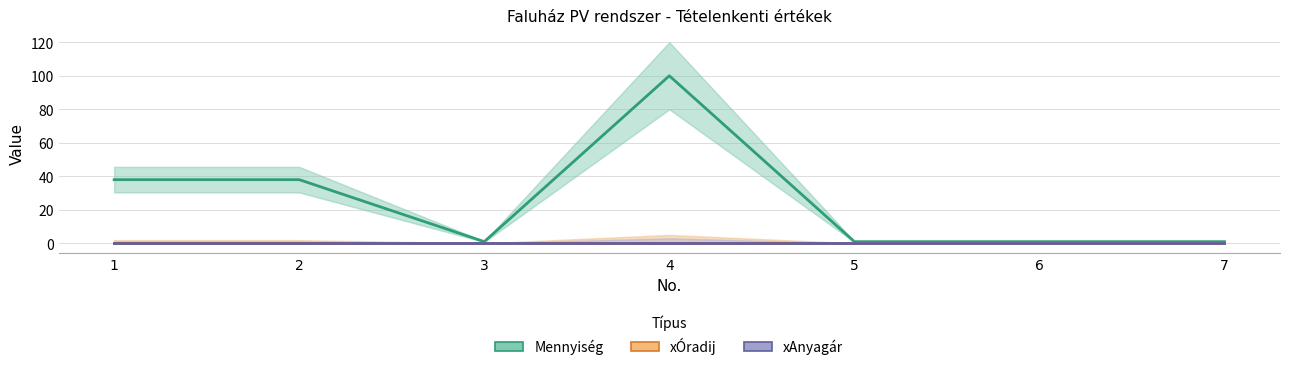

True or false: xÓradij and xAnyagár cross at least once.

False